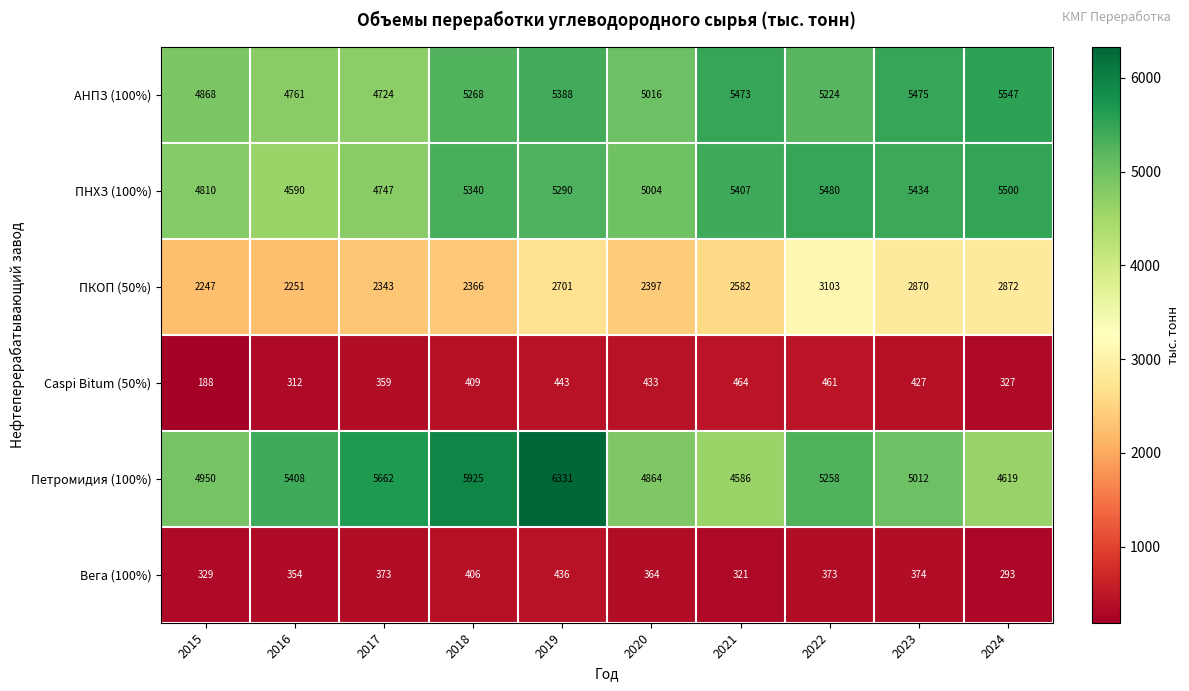

What is the difference between the second highest and second lowest values in the ПНХЗ (100%) series?

733